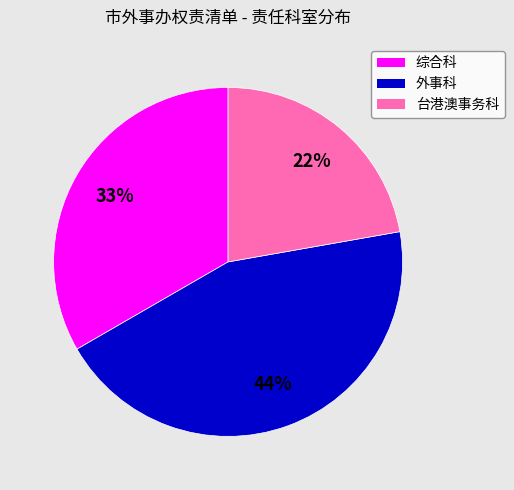

Which category has the smallest portion of the pie?

台港澳事务科